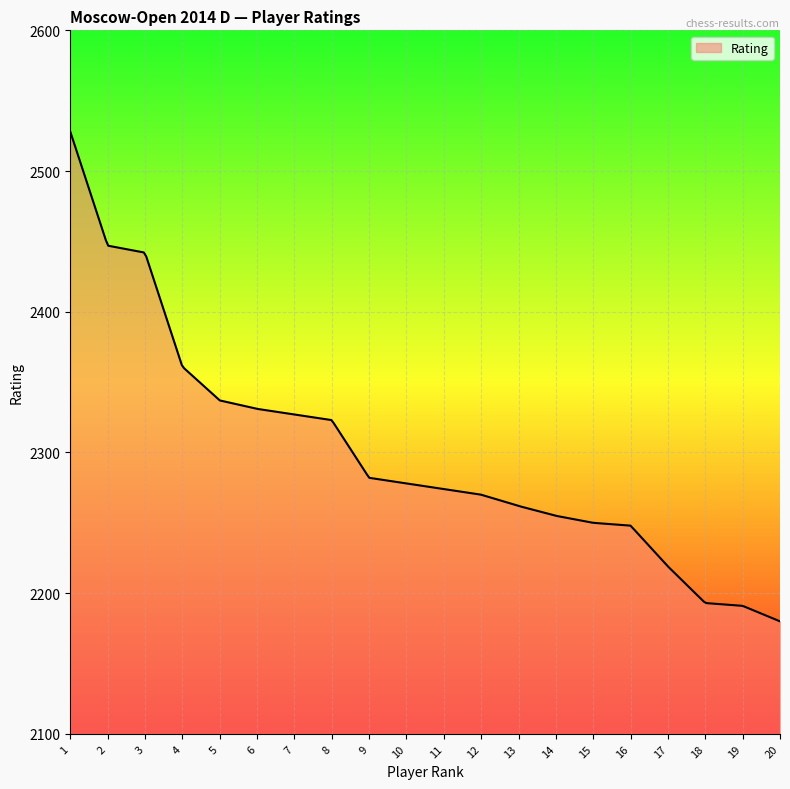

What is the difference between the maximum and minimum values?

348.0